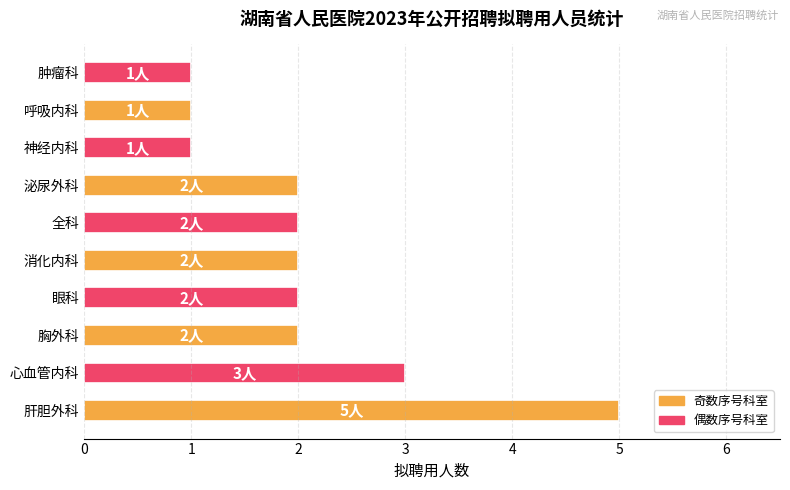

What is the sum of all values?

21